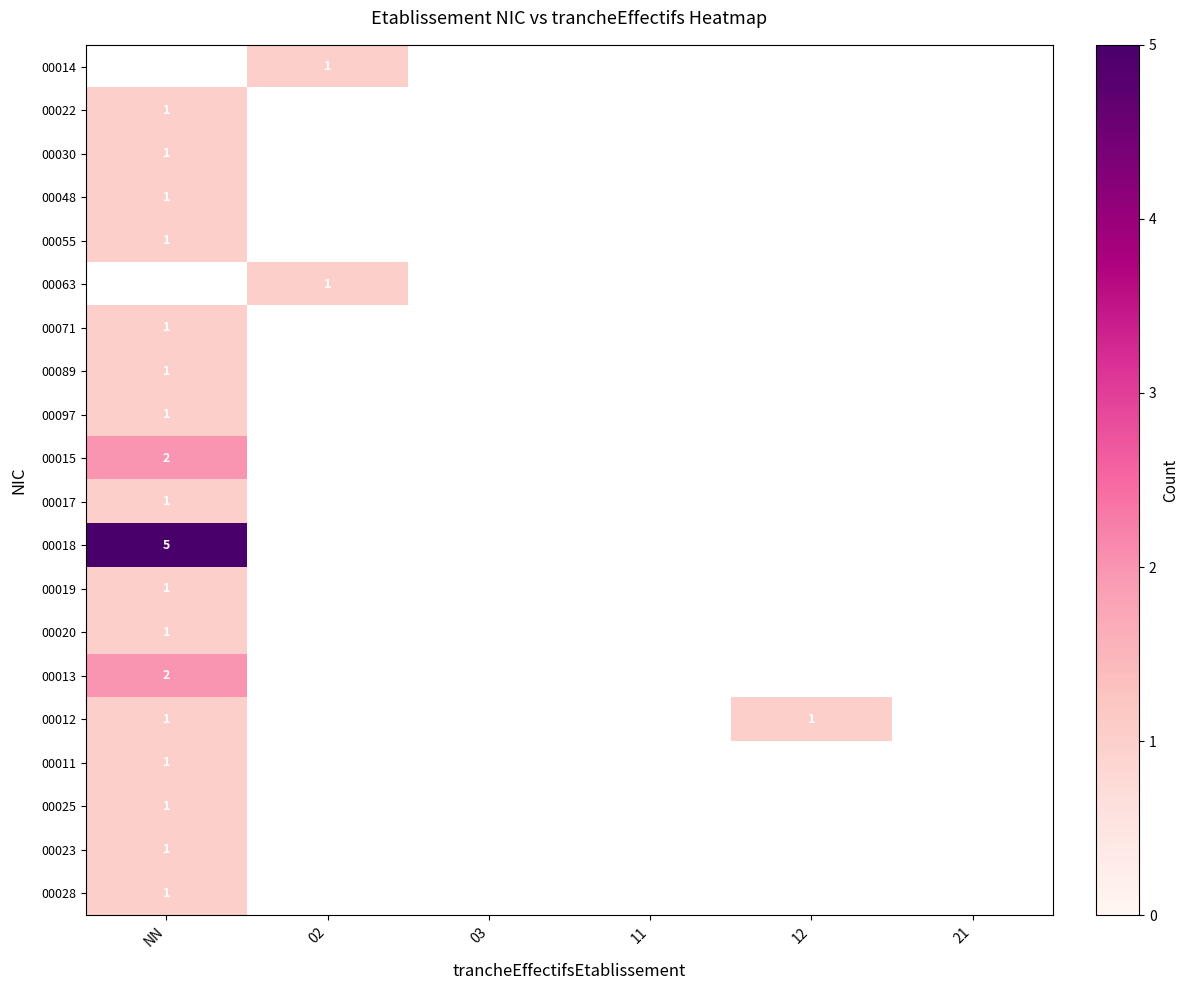

Rank the series by their maximum value, from lowest to highest.

00017, 00014, 00022, 00030, 00048, 00055, 00063, 00071, 00089, 00097, 00019, 00020, 00012, 00011, 00025, 00023, 00028, 00015, 00013, 00018